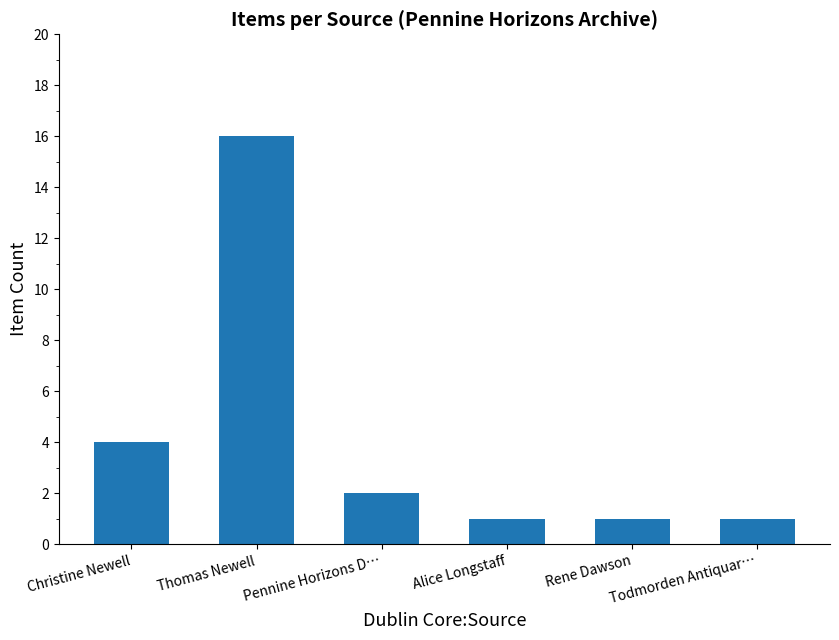

How many bars are there in total?

6